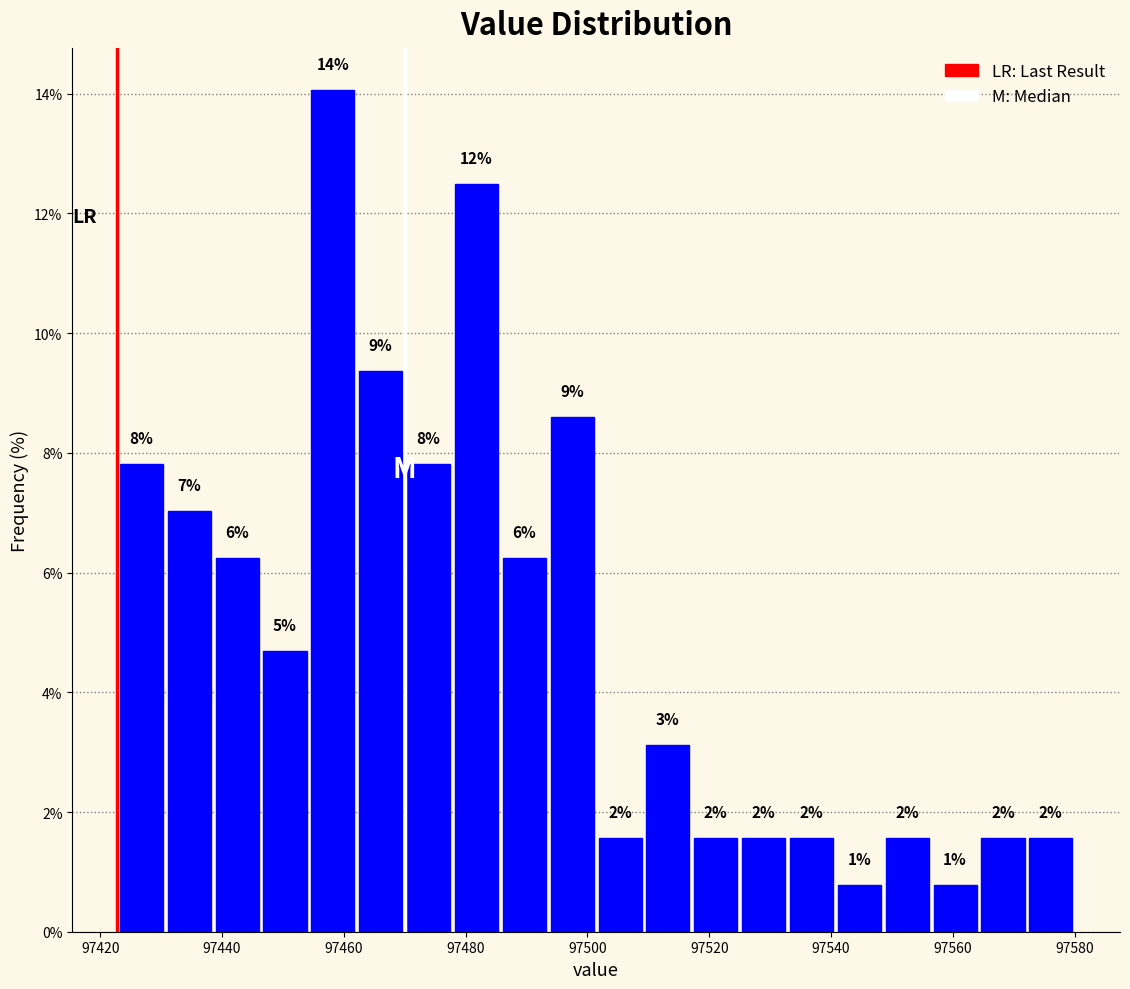

Read against the x-axis, roughly where is the centre of the tallest bar?

97458